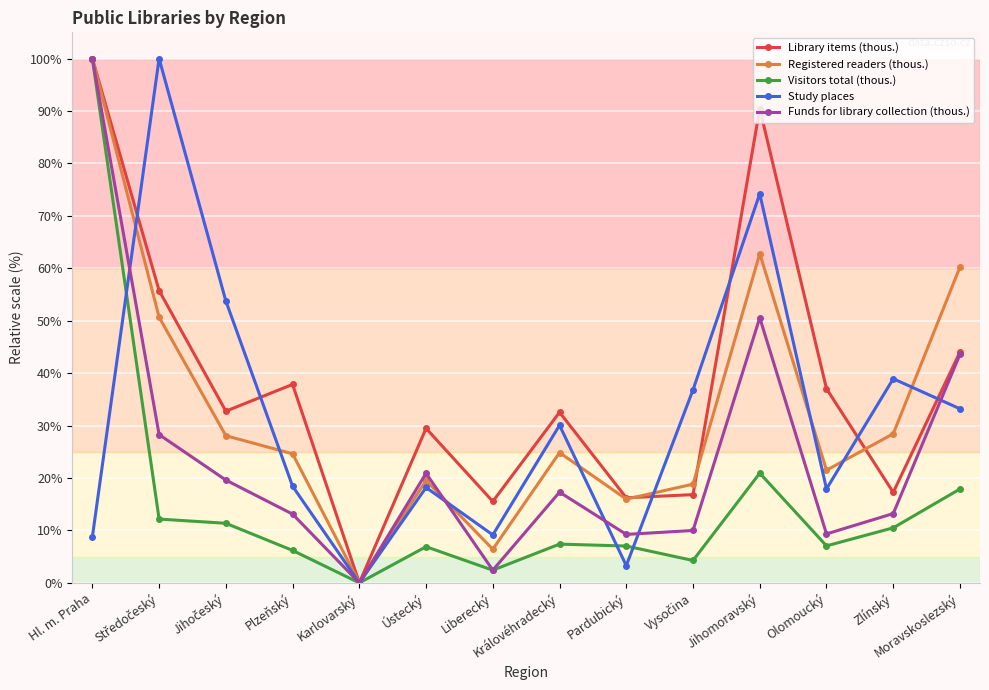

What position from the right is Plzeňský?

11